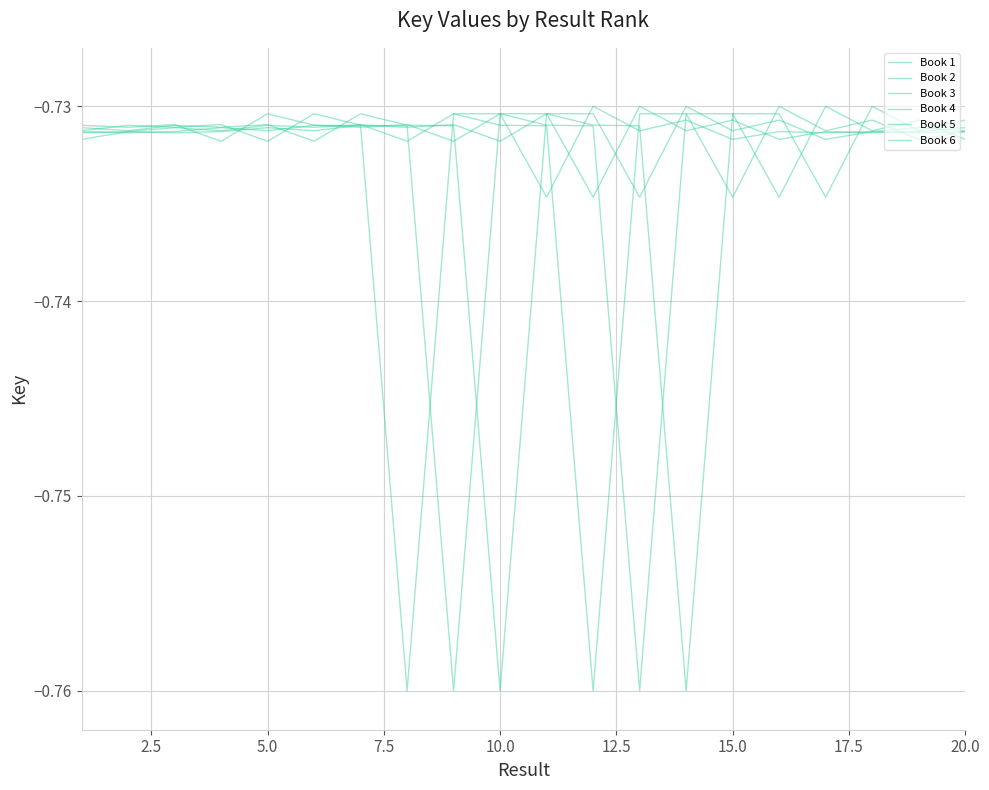

How many lines are shown in the chart?

6